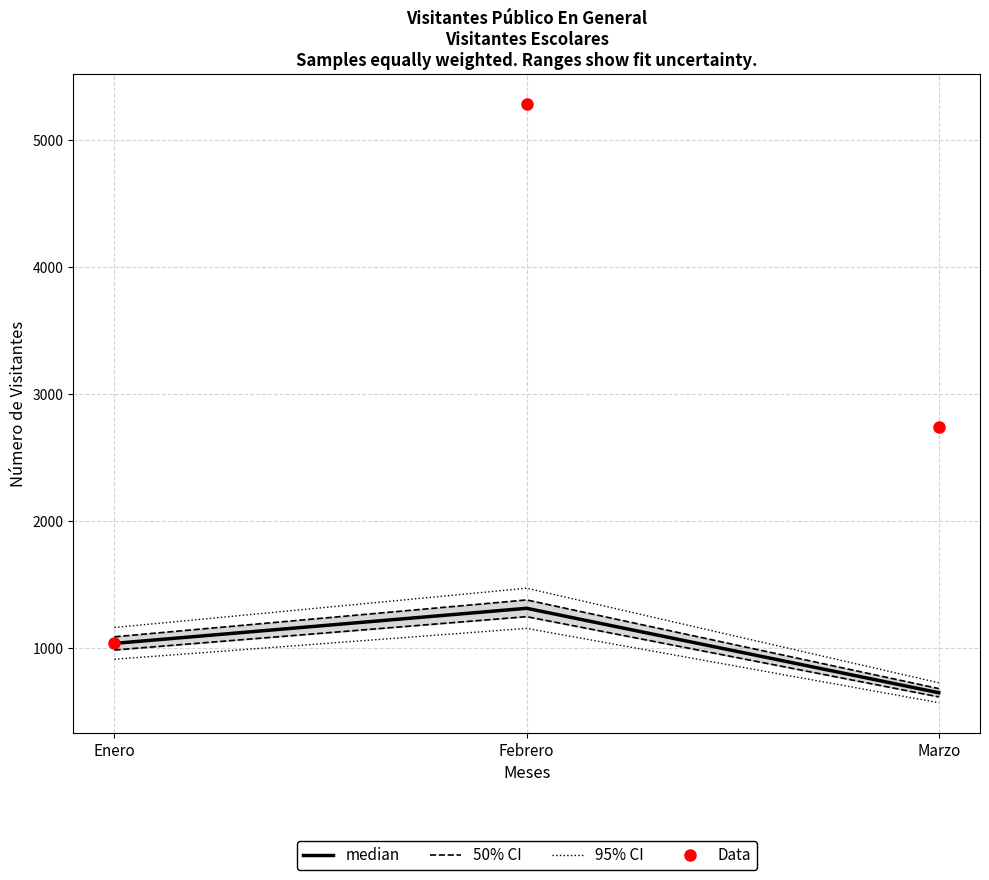

Is it true that Visitantes Escolares equals 1046 at Enero?

True